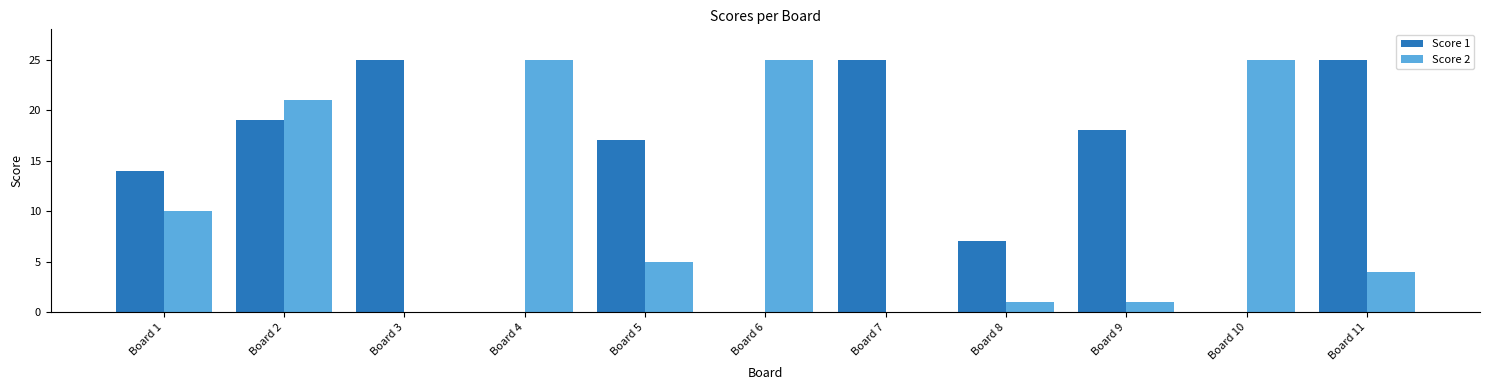

Between Board 7 and Board 8, which series saw the biggest shift?

Score 1